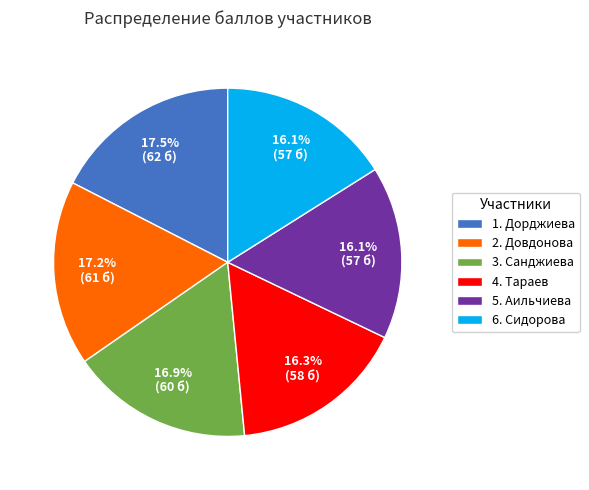

Approximately how many times larger is the value at 1. Дорджиева compared to 6. Сидорова?

1.1